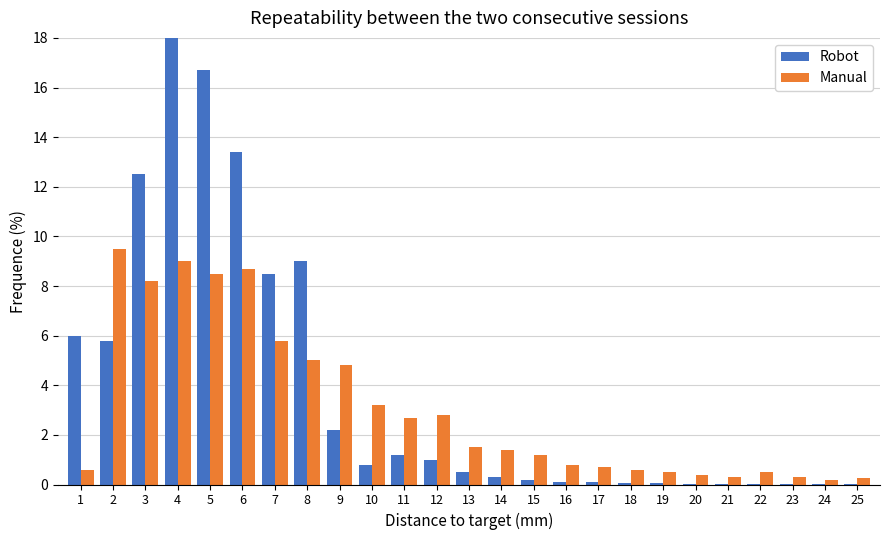

The value of Manual at 2 is 16.0. True or false?

False